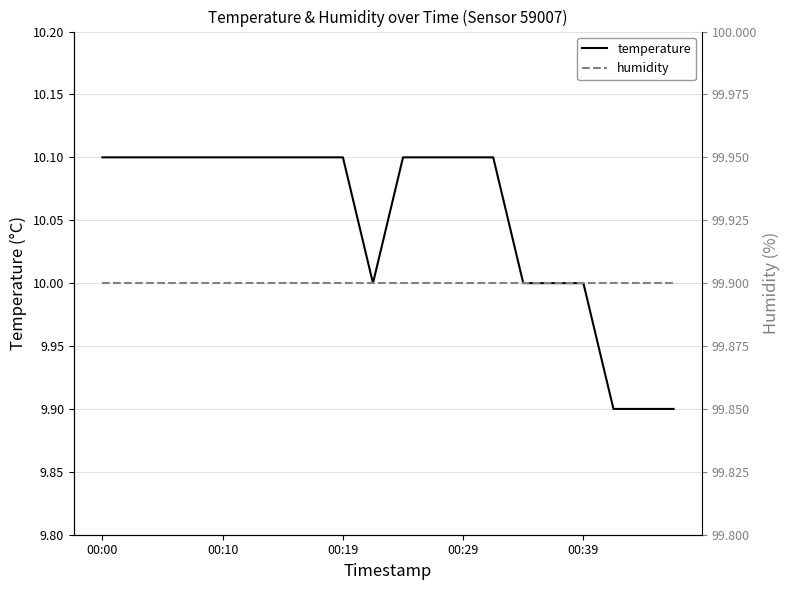

Count the temperature values in the range 10 to 11.

17